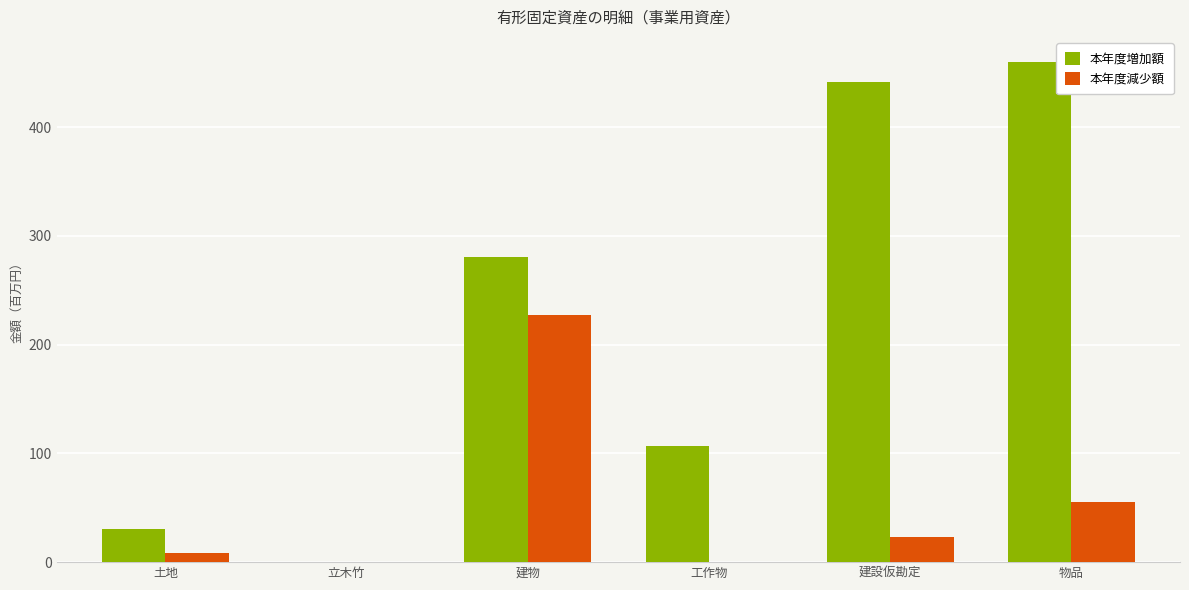

What is the sum of all 本年度減少額 values?

314.9